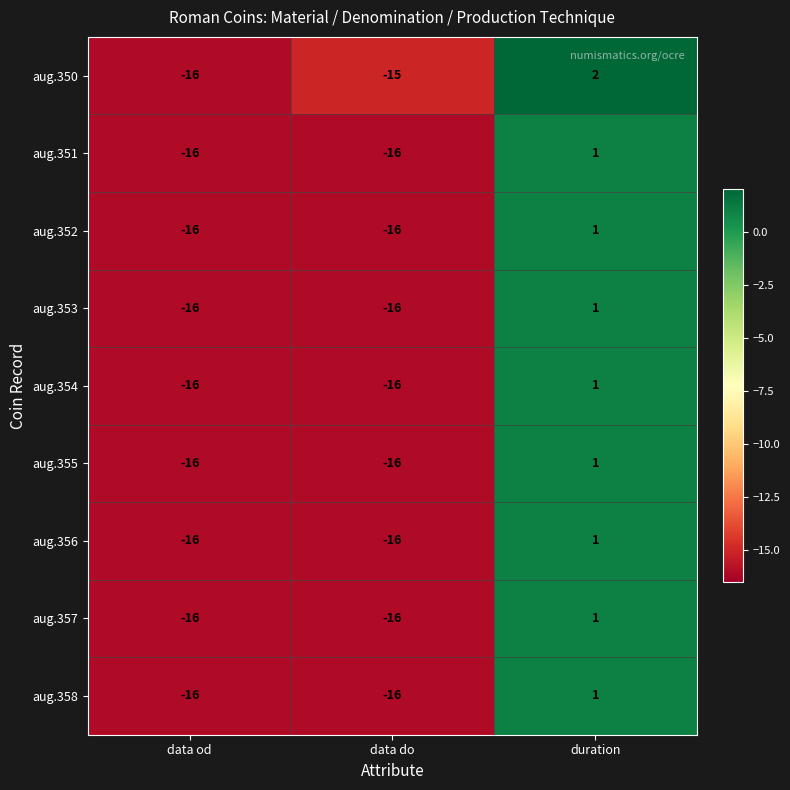

What is the lowest value of the aug.357 series?

-16